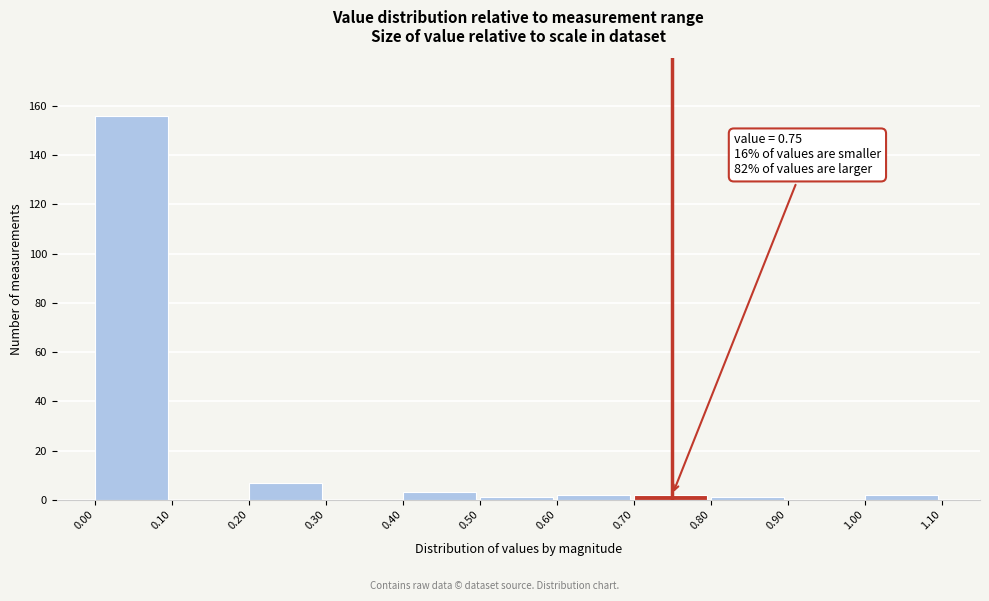

Over which range of the x-axis is the bar tallest?

0.00 to 0.10